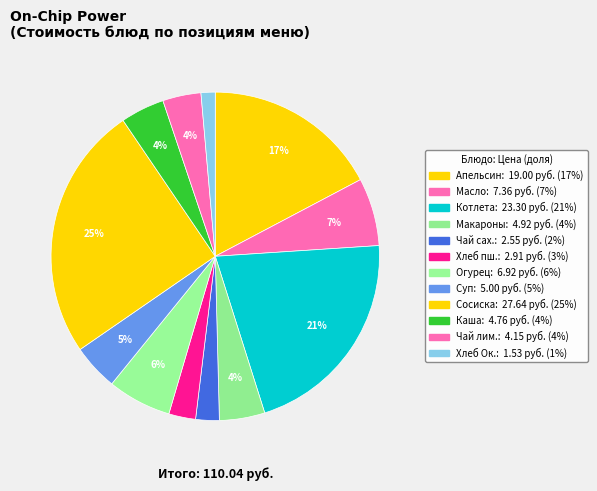

Is there a majority slice in this chart?

No